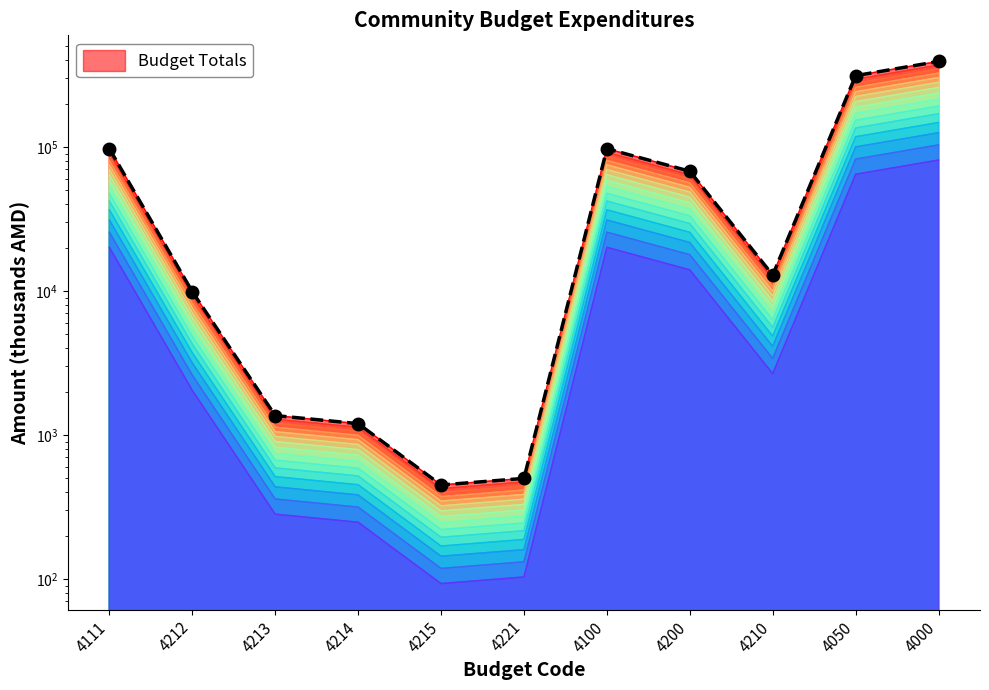

How many categories are shown in the chart?

11